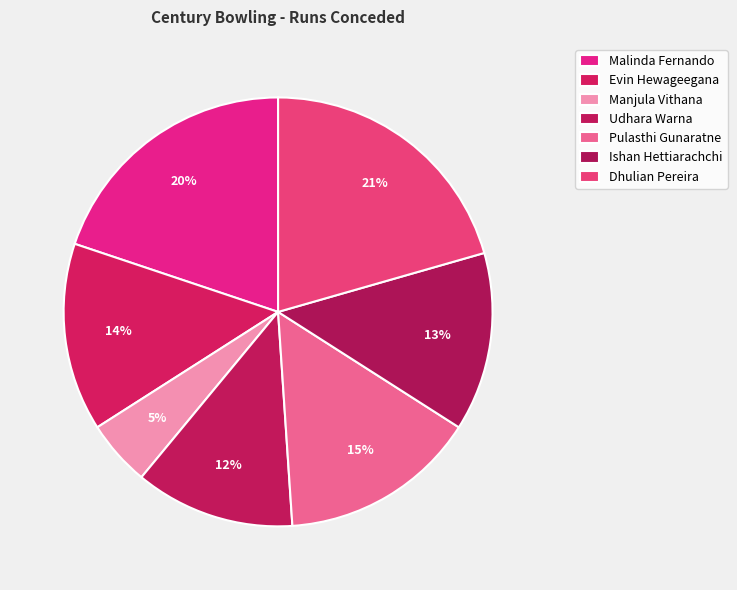

Is Pulasthi Gunaratne the majority of the pie?

No